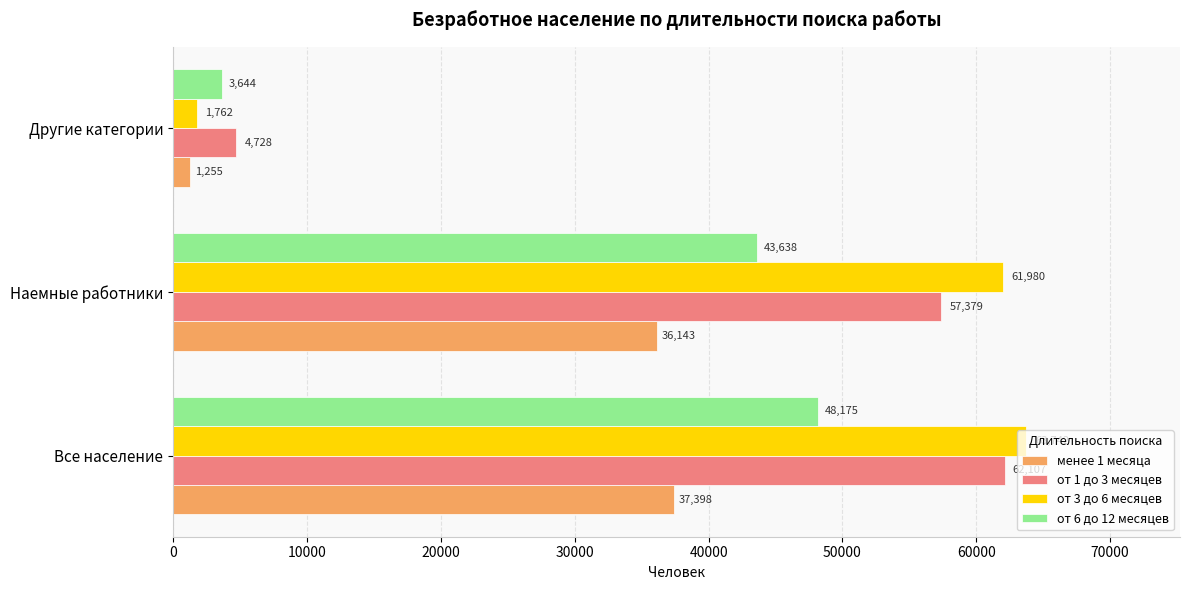

Is it true that от 6 до 12 месяцев equals 32881 at Все население?

False